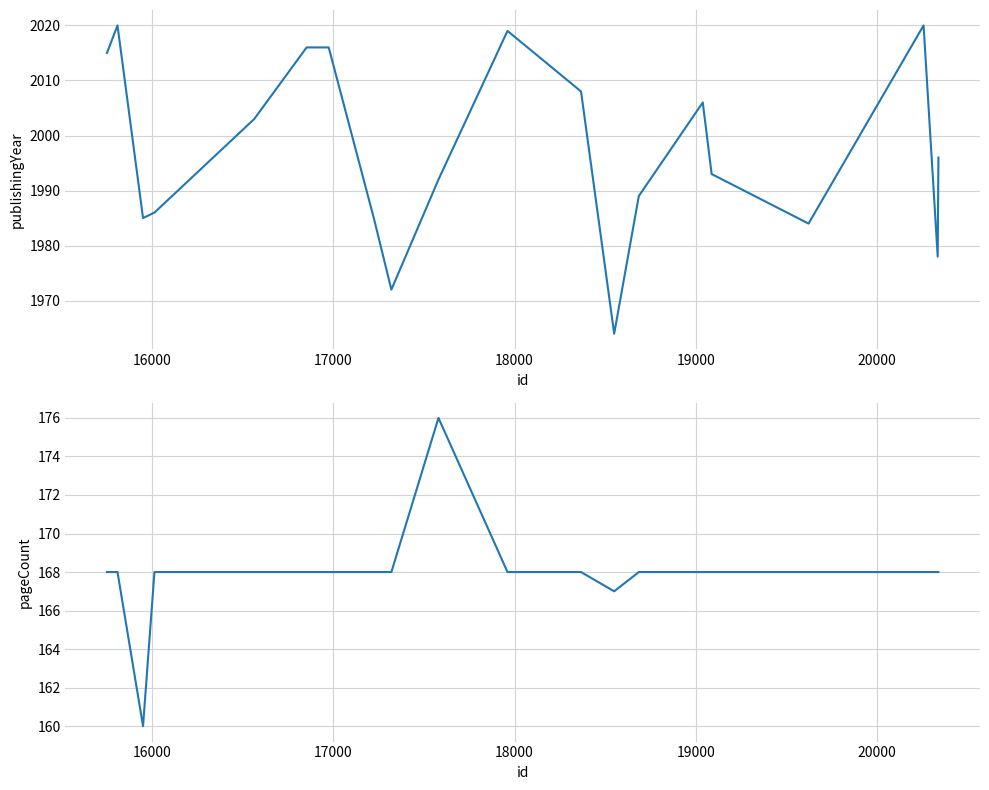

The publishingYear series shows 646 at 16. True or false?

False